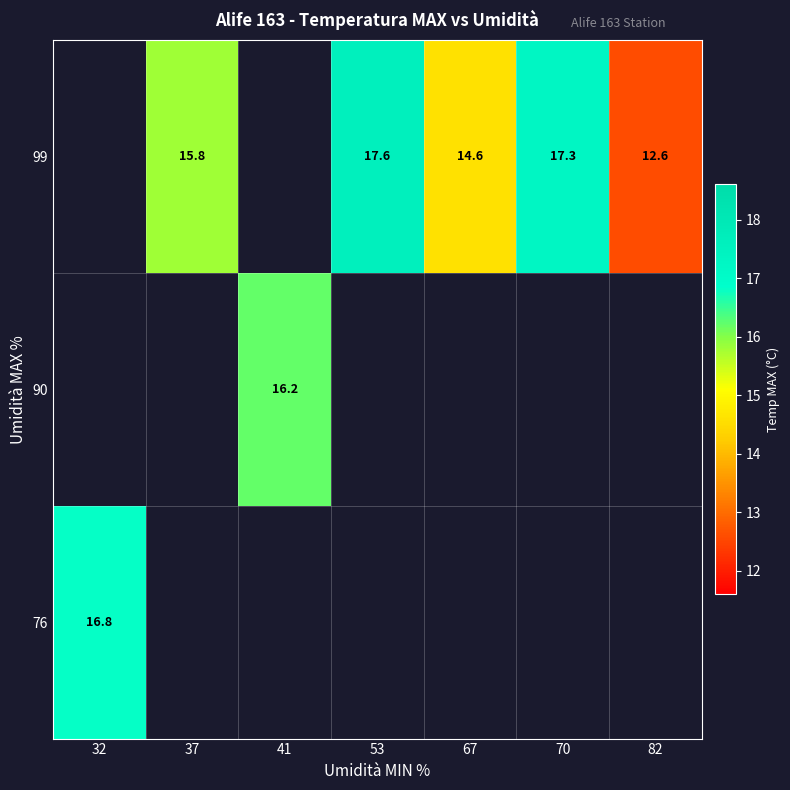

Which label corresponds to the largest value in the chart?

53